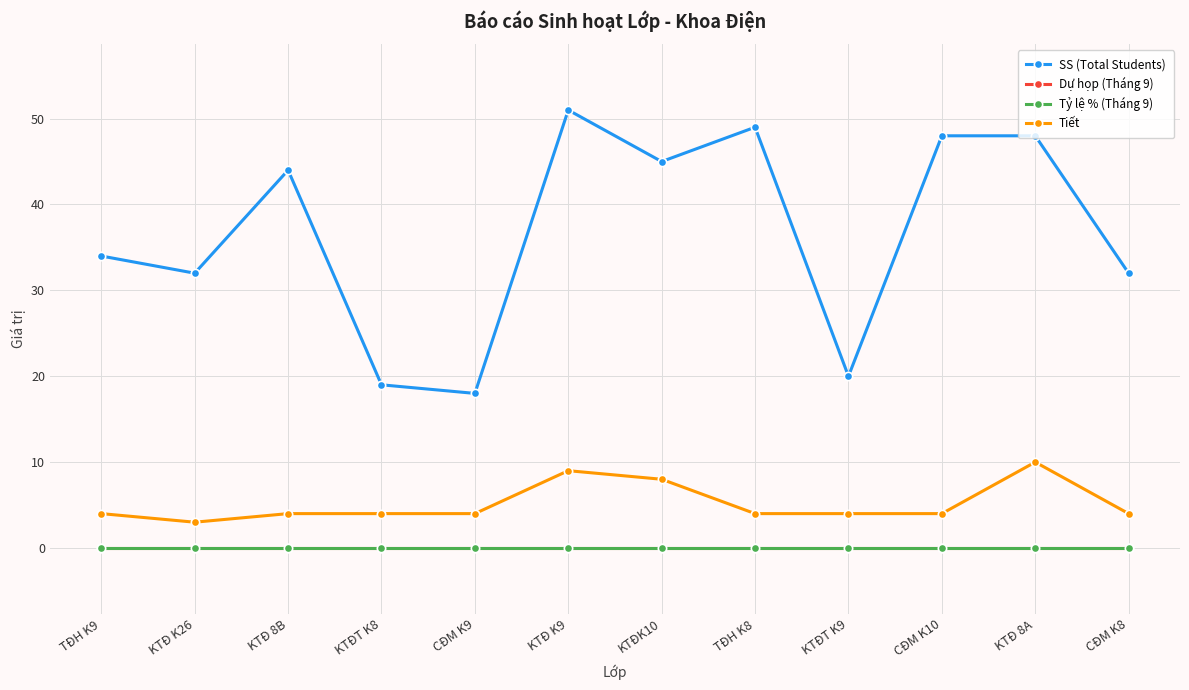

At how many categories does at least one series exceed 50?

1